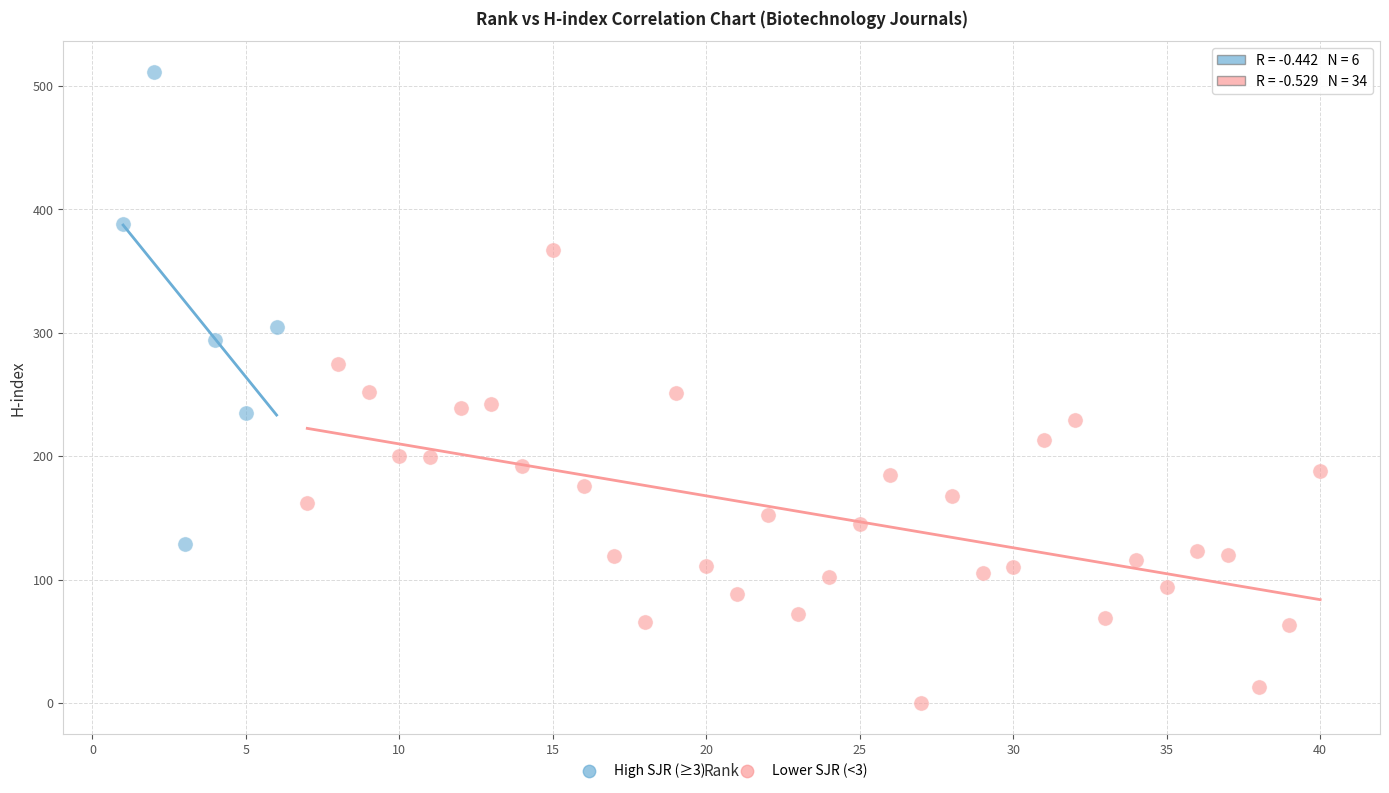

Which series has the largest Y range (max minus min)?

High SJR (≥3)